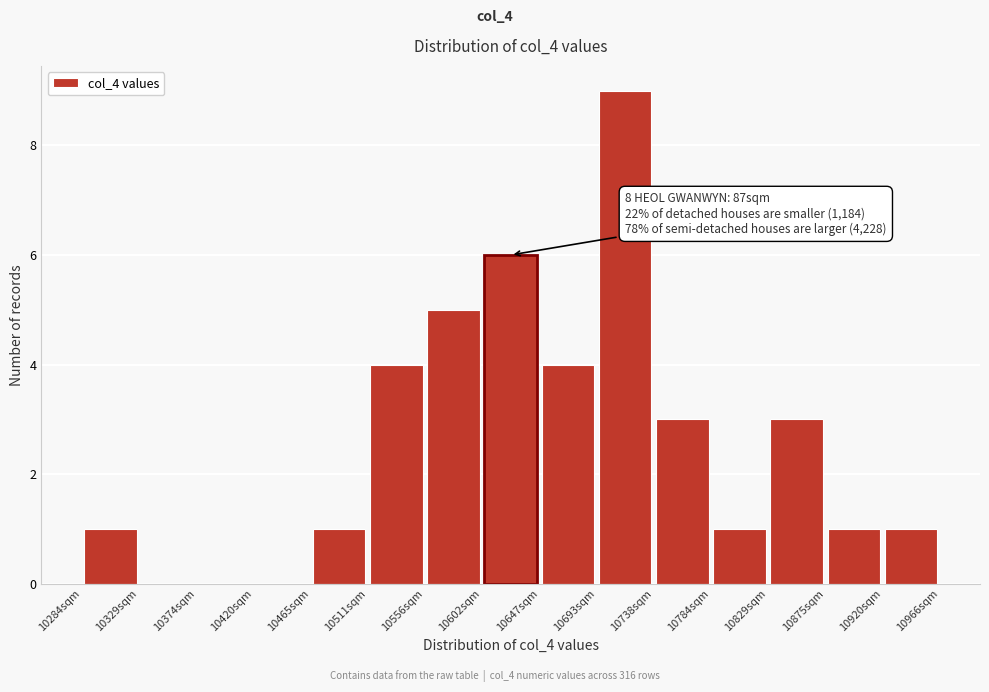

Which range on the x-axis has the tallest bar?

10695 to 10740